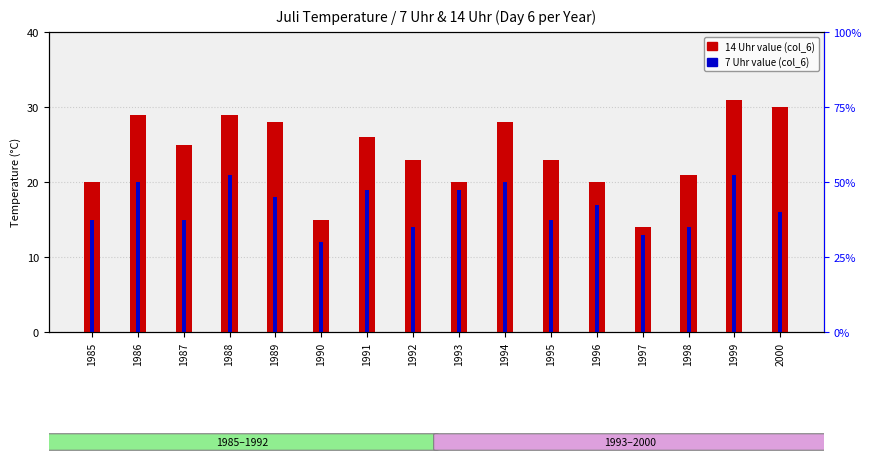

Reading left to right, transcribe all the data shown in this chart.

14 Uhr (col_6): 1985=20	1986=29	1987=25	1988=29	1989=28	1990=15	1991=26	1992=23	1993=20	1994=28	1995=23	1996=20	1997=14	1998=21	1999=31	2000=30
7 Uhr (col_6): 1985=15	1986=20	1987=15	1988=21	1989=18	1990=12	1991=19	1992=14	1993=19	1994=20	1995=15	1996=17	1997=13	1998=14	1999=21	2000=16